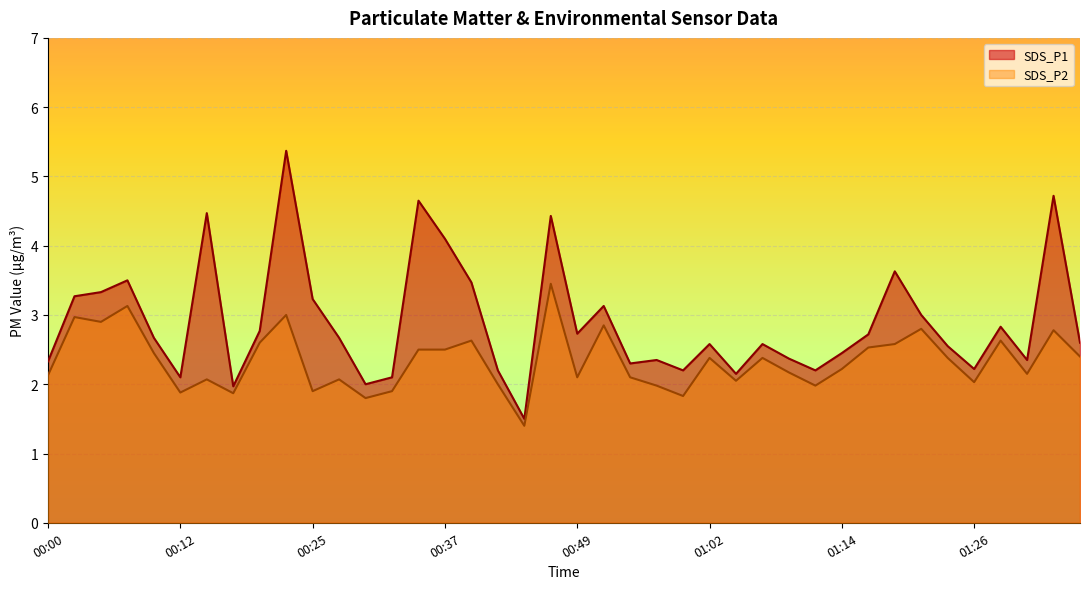

Which series has the largest total across all categories?

SDS_P1